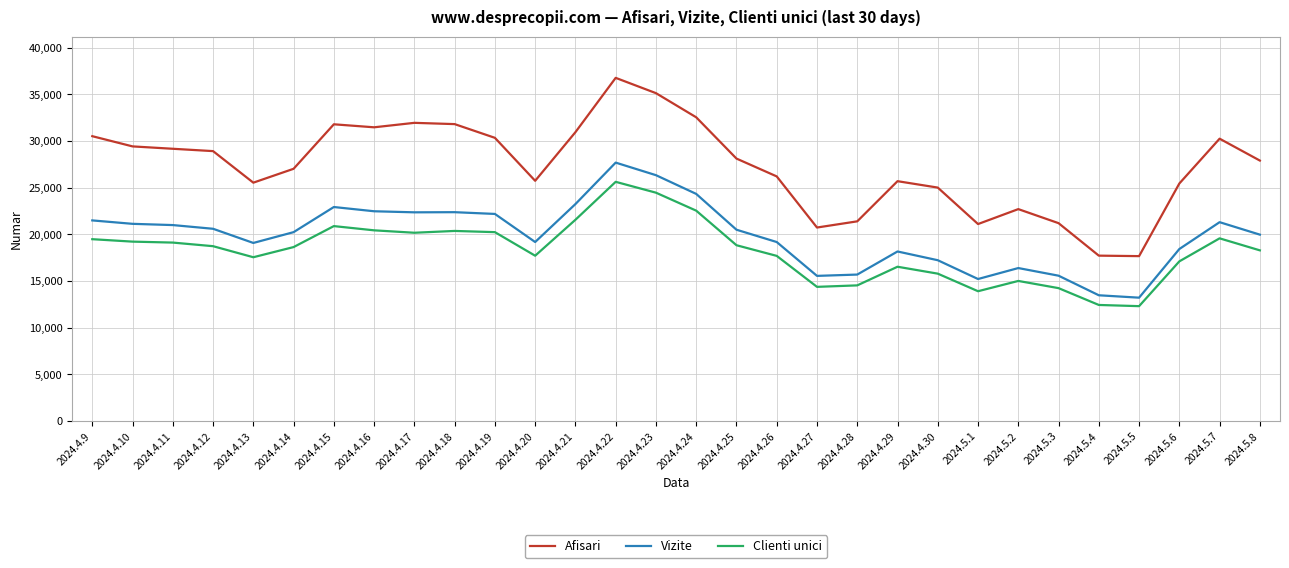

What is the maximum value shown in the chart?

36758